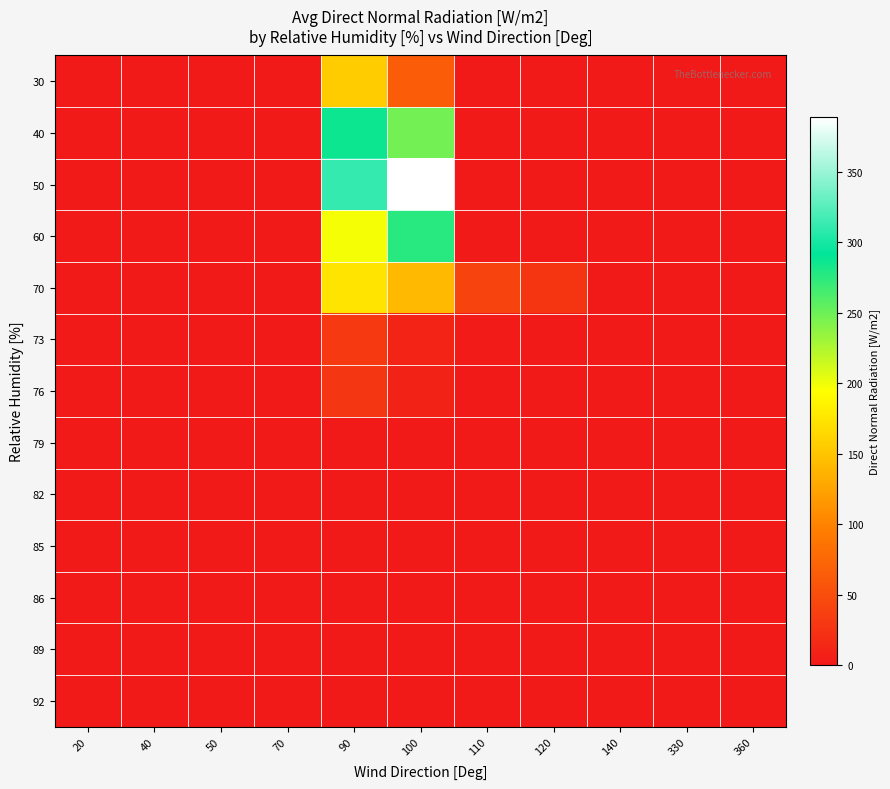

Reading left to right, extract all data points from this chart.

30: 20=0	40=0	50=0	70=0	90=156	100=64	110=0	120=0	140=0	330=0	360=0
40: 20=0	40=0	50=0	70=0	90=287	100=248	110=0	120=0	140=0	330=0	360=0
50: 20=0	40=0	50=0	70=0	90=312	100=389	110=0	120=0	140=0	330=0	360=0
60: 20=0	40=0	50=0	70=0	90=198	100=276	110=0	120=0	140=0	330=0	360=0
70: 20=0	40=0	50=0	70=0	90=174	100=142	110=41	120=26	140=0	330=0	360=0
73: 20=0	40=0	50=0	70=0	90=31	100=10	110=3	120=0	140=0	330=0	360=0
76: 20=0	40=0	50=0	70=0	90=28	100=9	110=0	120=0	140=0	330=0	360=0
79: 20=0	40=0	50=0	70=0	90=0	100=0	110=0	120=0	140=0	330=0	360=0
82: 20=0	40=0	50=0	70=0	90=0	100=0	110=0	120=0	140=0	330=0	360=0
85: 20=0	40=0	50=0	70=0	90=0	100=0	110=0	120=0	140=0	330=0	360=0
86: 20=0	40=0	50=0	70=0	90=0	100=0	110=0	120=0	140=0	330=0	360=0
89: 20=0	40=0	50=0	70=0	90=0	100=0	110=0	120=0	140=0	330=0	360=0
92: 20=0	40=0	50=0	70=0	90=0	100=0	110=0	120=0	140=0	330=0	360=0